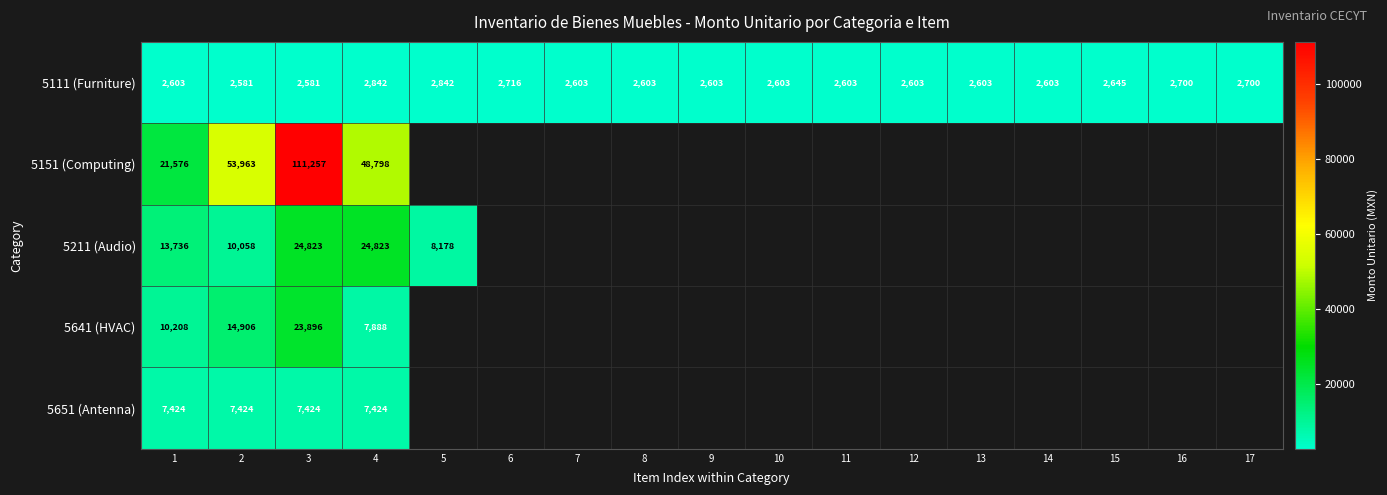

How many values in the 5111 (Furniture) series are below 2603?

2